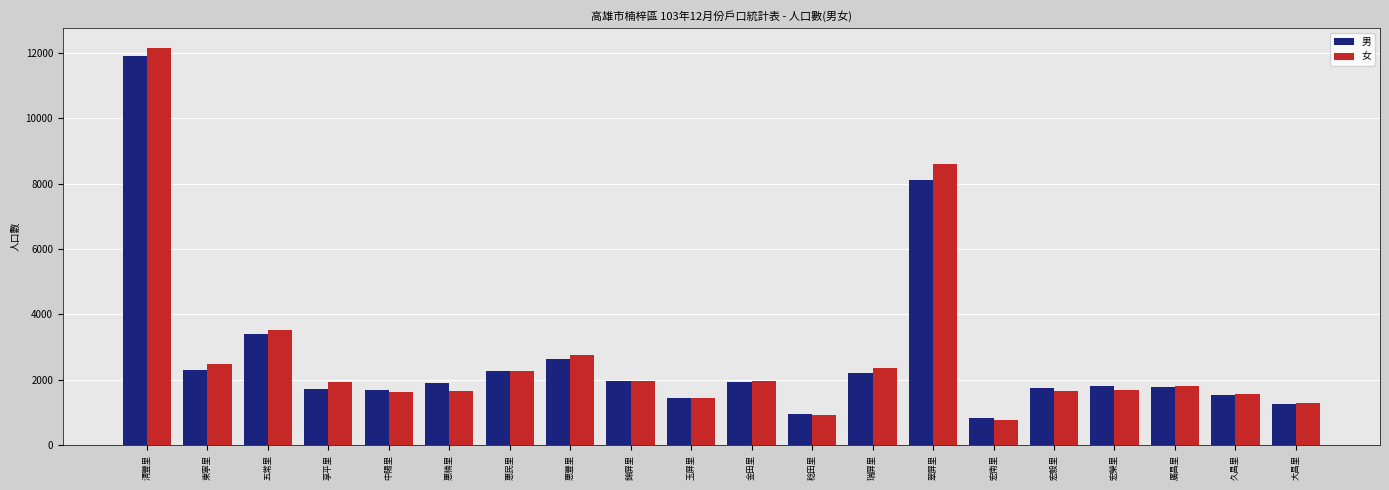

How many values in the 男 series are below 1897?

10